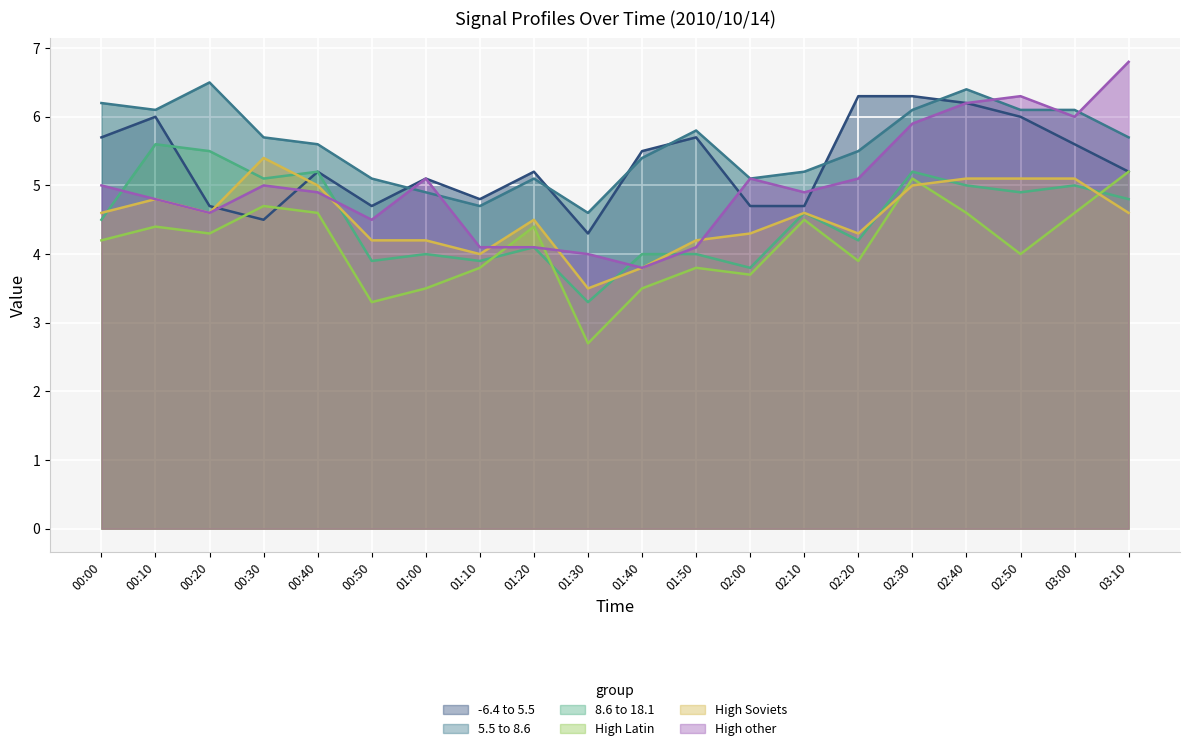

Does the chart display data point markers on the line(s)?

No